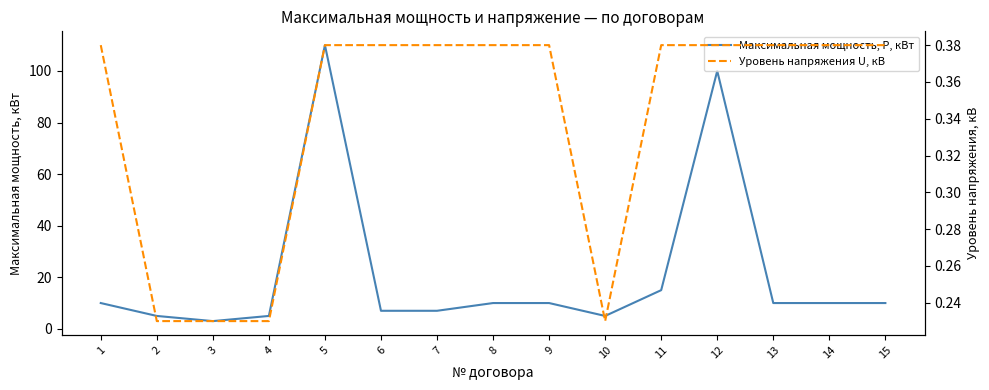

How many values in the Максимальная мощность, Р, кВт series are below 10?

6